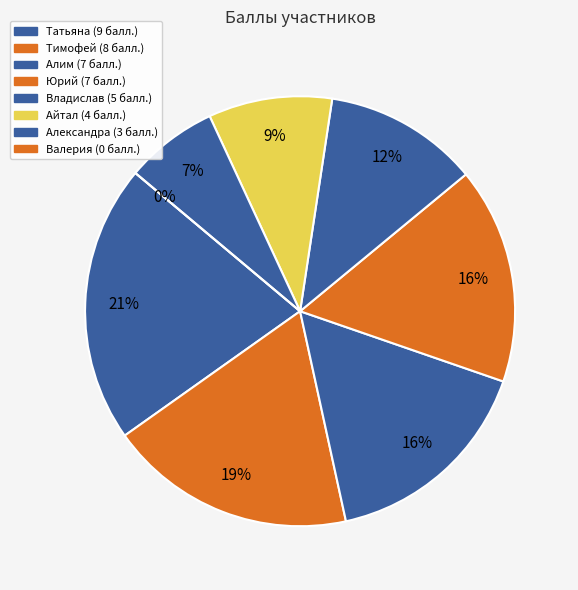

Is there any slice that represents more than half of the pie?

No